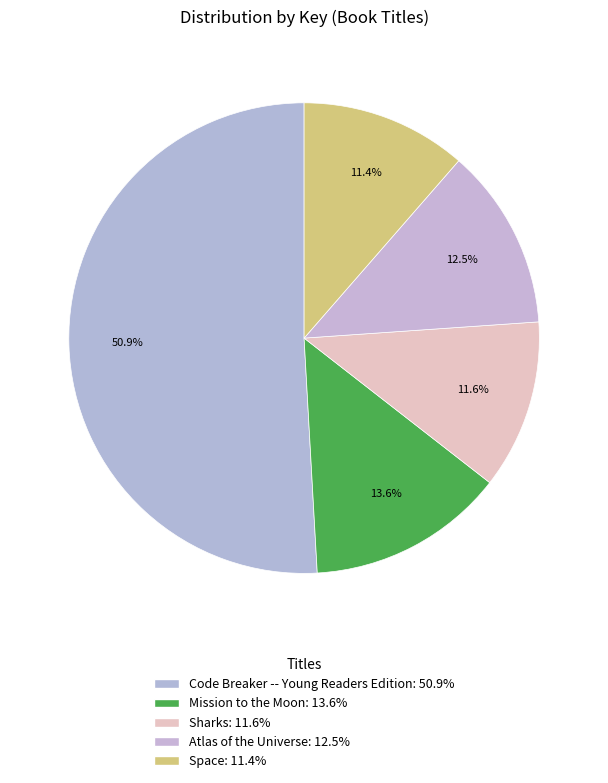

Is it true that Space is 11% of the pie?

True